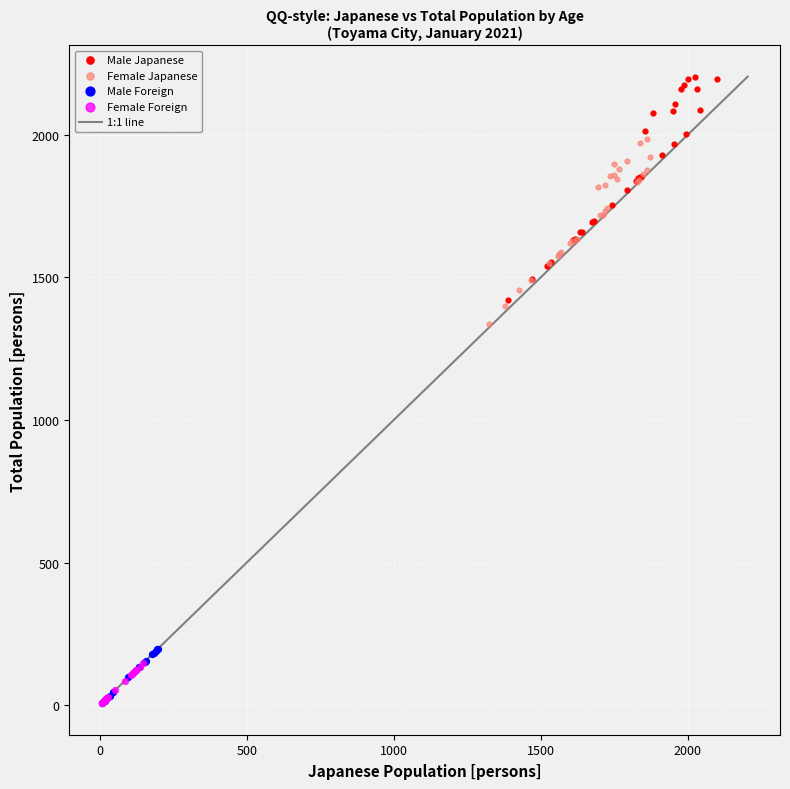

Which series has the widest spread of Y values?

Male Japanese